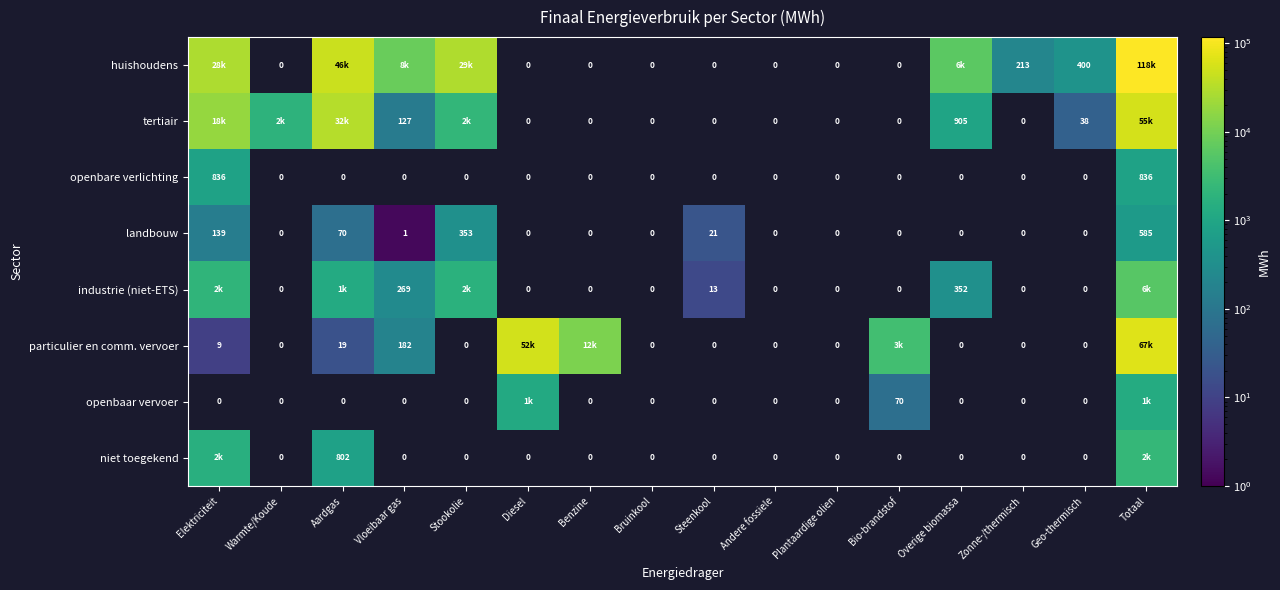

At how many categories does at least one series exceed 67881?

1